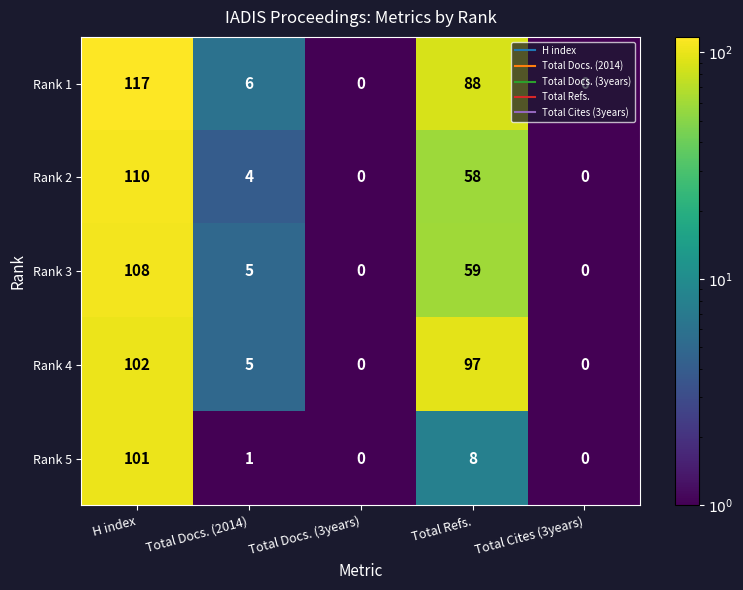

What is the sum of all Rank 4 values?

204